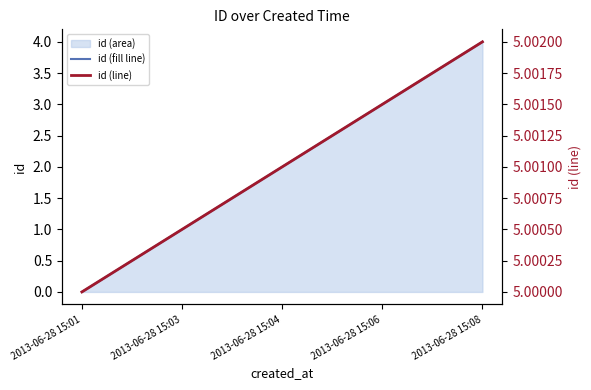

The value of id (fill line) at 2013-06-28 15:01 is 0.0. True or false?

True